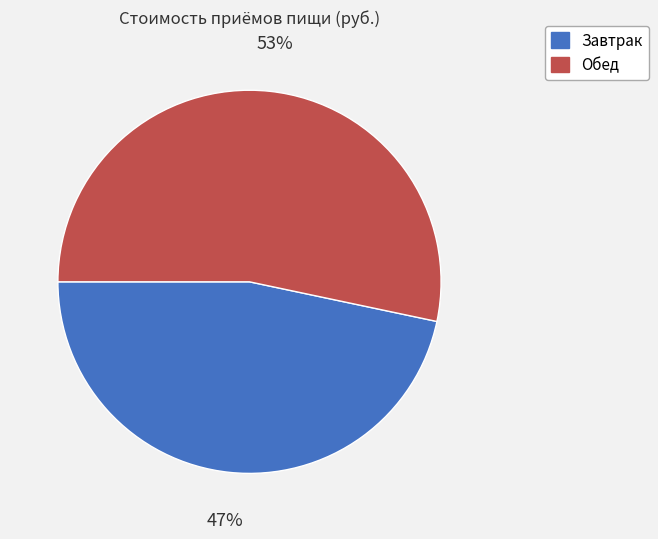

Which category accounts for the majority?

Обед